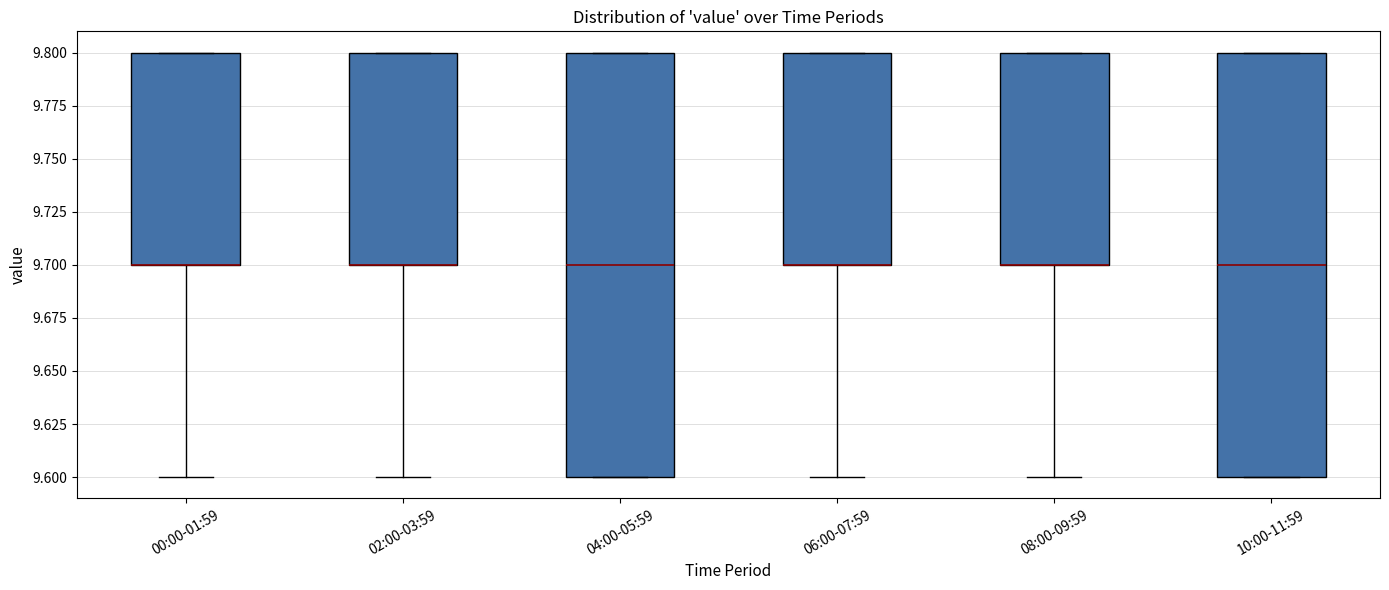

Reading left to right, transcribe this box plot: for each box, give where its median line is, the range the box spans, and where its two whiskers end, as read against the y-axis. The values are not printed on the chart, so give them approximately, as read against the axis.

00:00-01:59: median 9.7 (drawn on the box's lower edge), box 9.7 to 9.8, whiskers 9.6 to 9.8
02:00-03:59: median 9.7 (drawn on the box's lower edge), box 9.7 to 9.8, whiskers 9.6 to 9.8
04:00-05:59: median 9.7, box 9.6 to 9.8, whiskers 9.6 to 9.8
06:00-07:59: median 9.7 (drawn on the box's lower edge), box 9.7 to 9.8, whiskers 9.6 to 9.8
08:00-09:59: median 9.7 (drawn on the box's lower edge), box 9.7 to 9.8, whiskers 9.6 to 9.8
10:00-11:59: median 9.7, box 9.6 to 9.8, whiskers 9.6 to 9.8